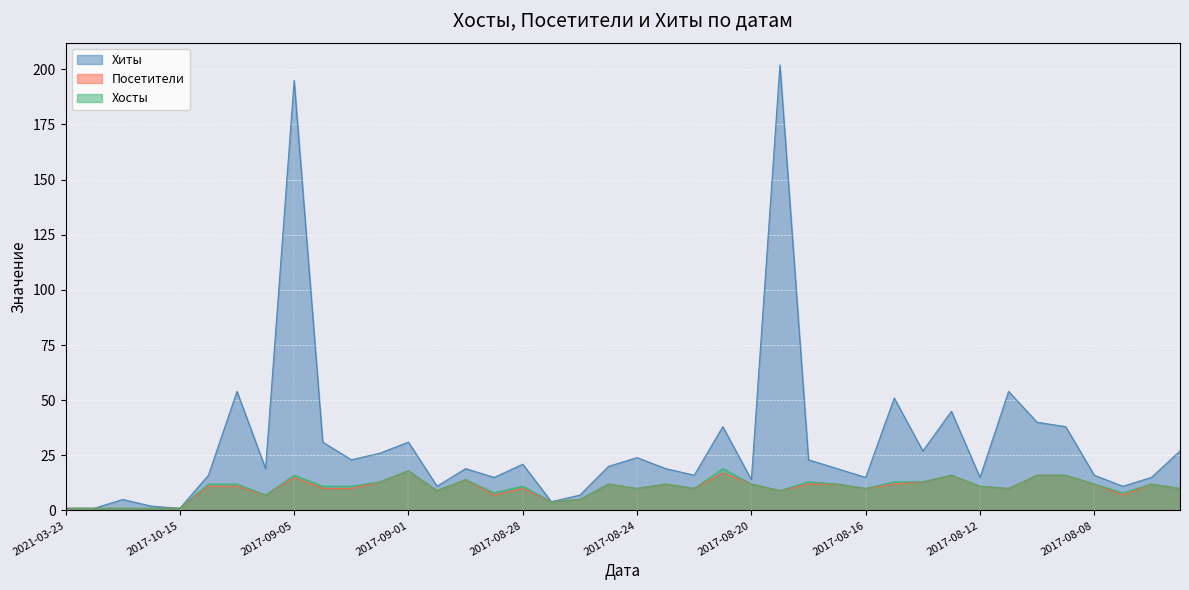

Where is the first local minimum for Хосты?

2017-09-06